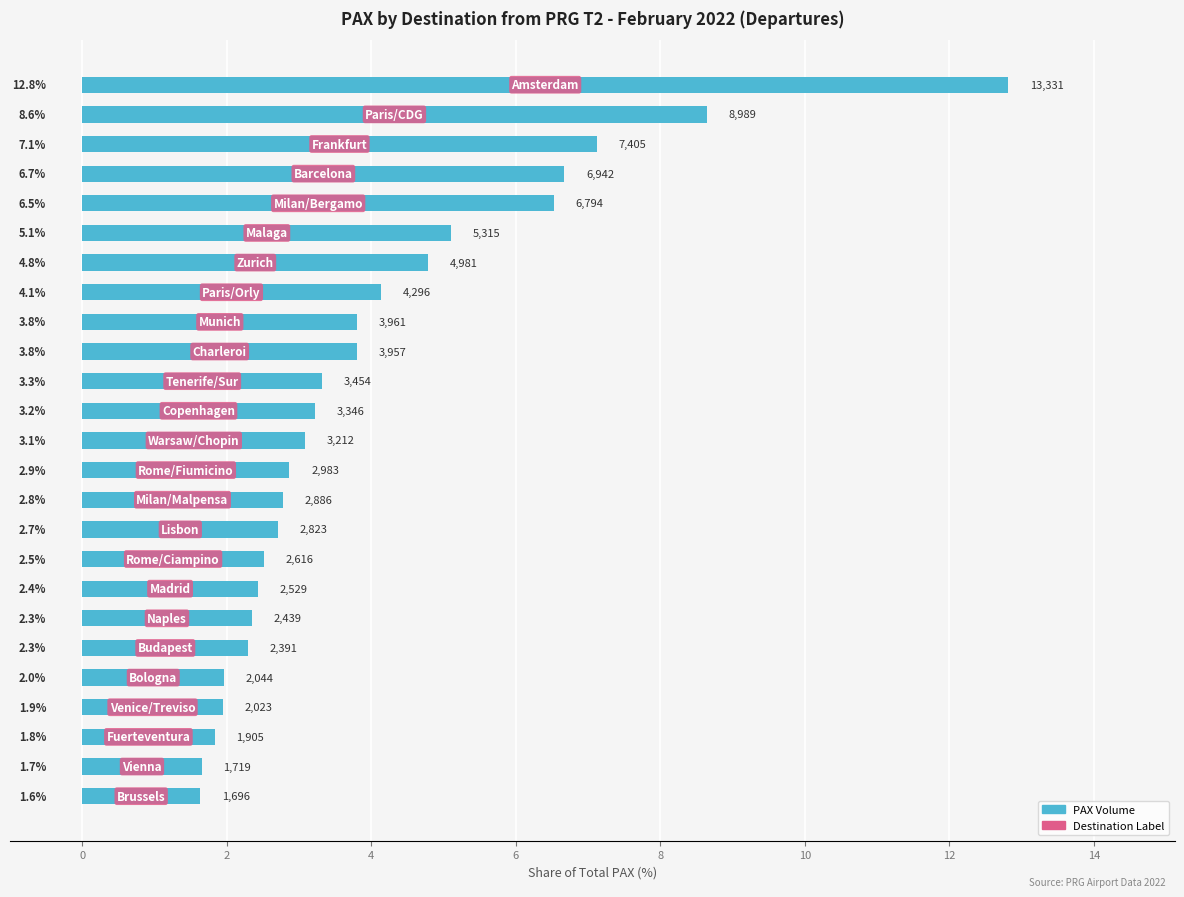

What is the smallest value displayed?

1.6